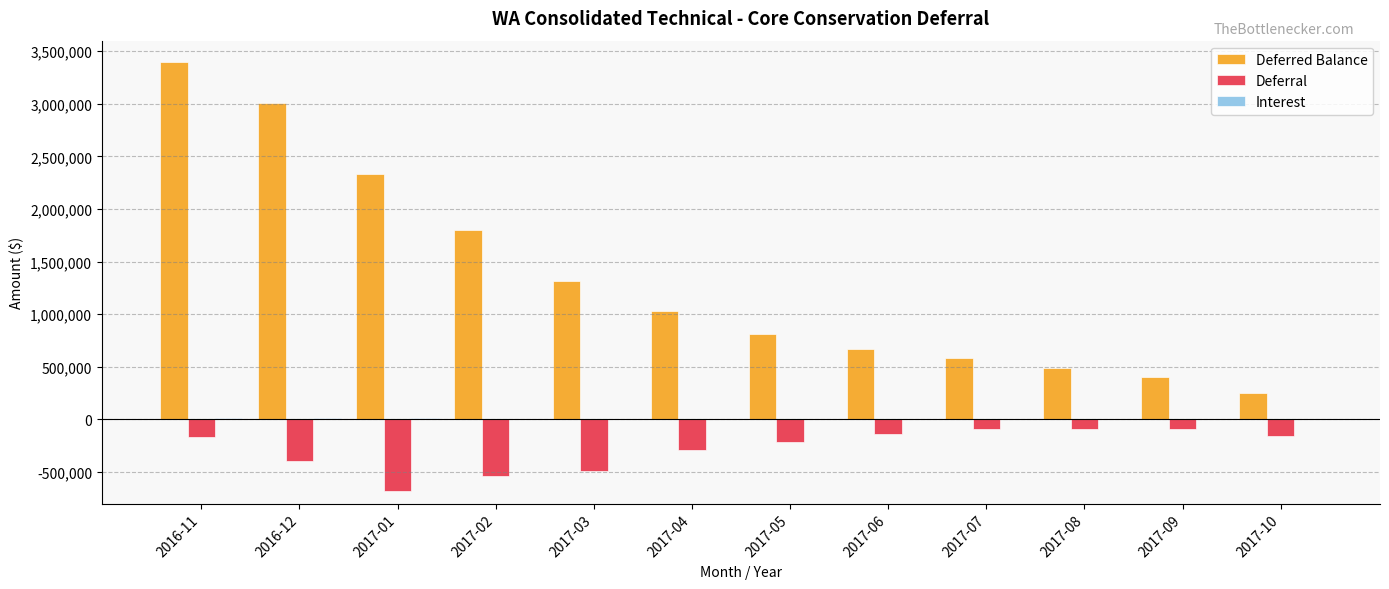

The value of Deferred Balance at 2017-08 is 491241.5. True or false?

True